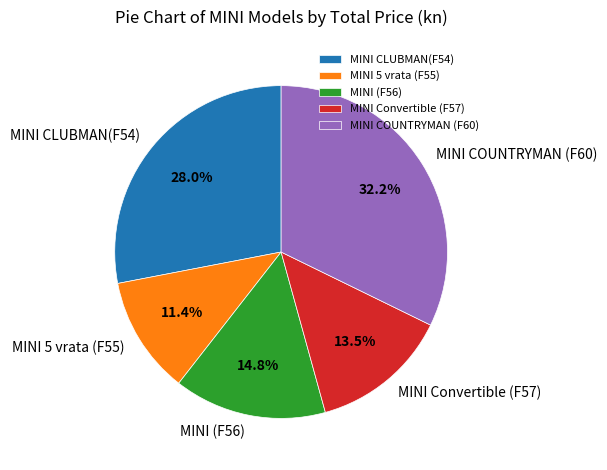

How many segments does this pie chart have?

5